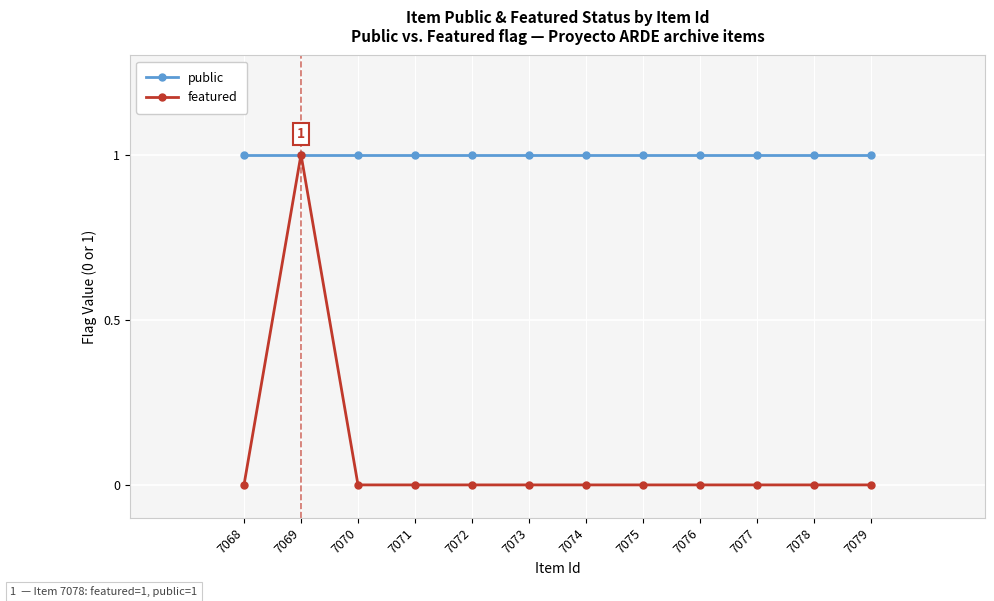

Is it true that featured equals 0 at 7074?

True